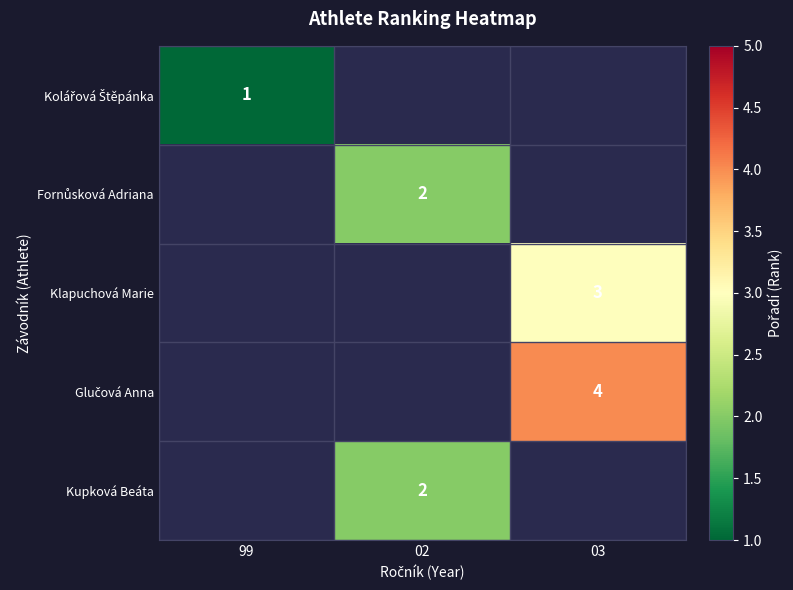

The value of Klapuchová Marie at 03 is 1. True or false?

False